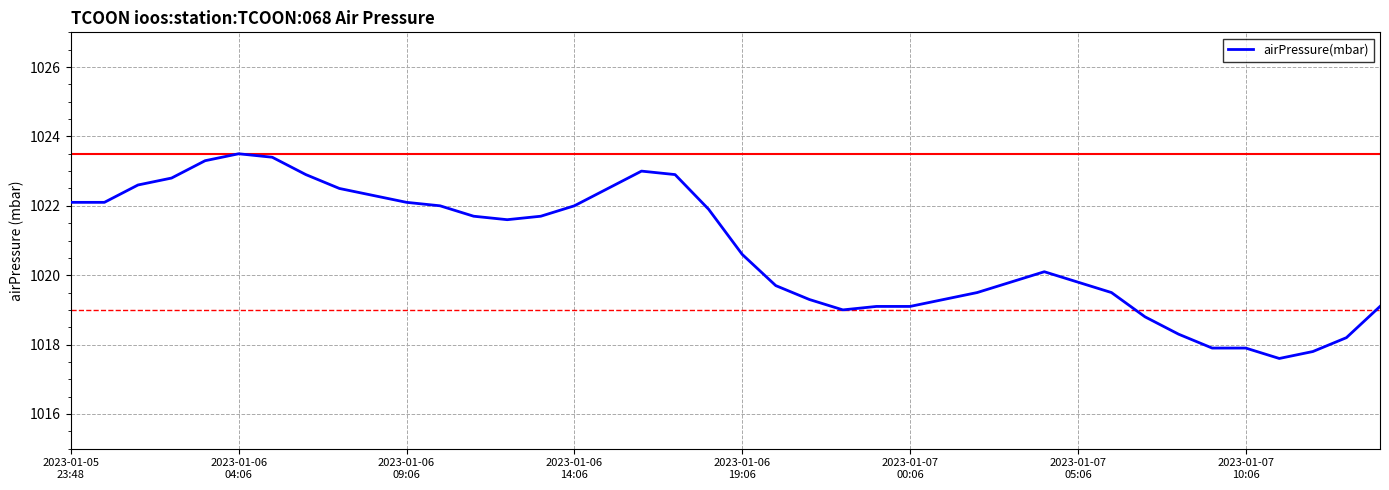

What is the difference between the maximum and minimum values?

5.9